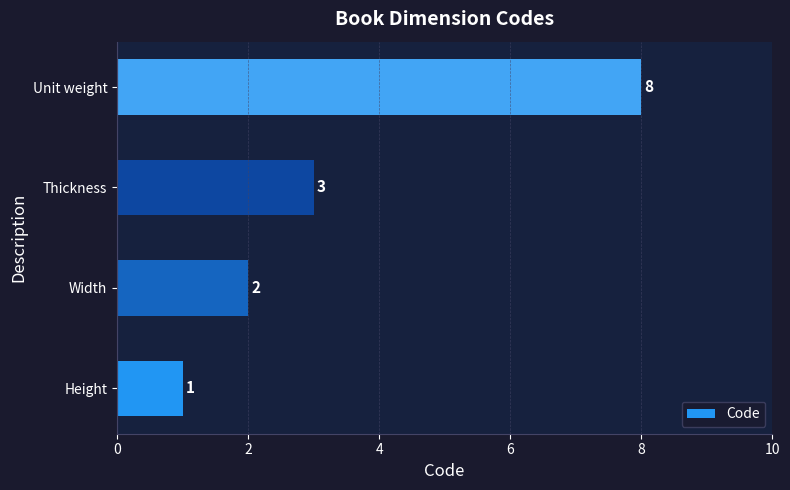

How many values are between 2 and 8?

3